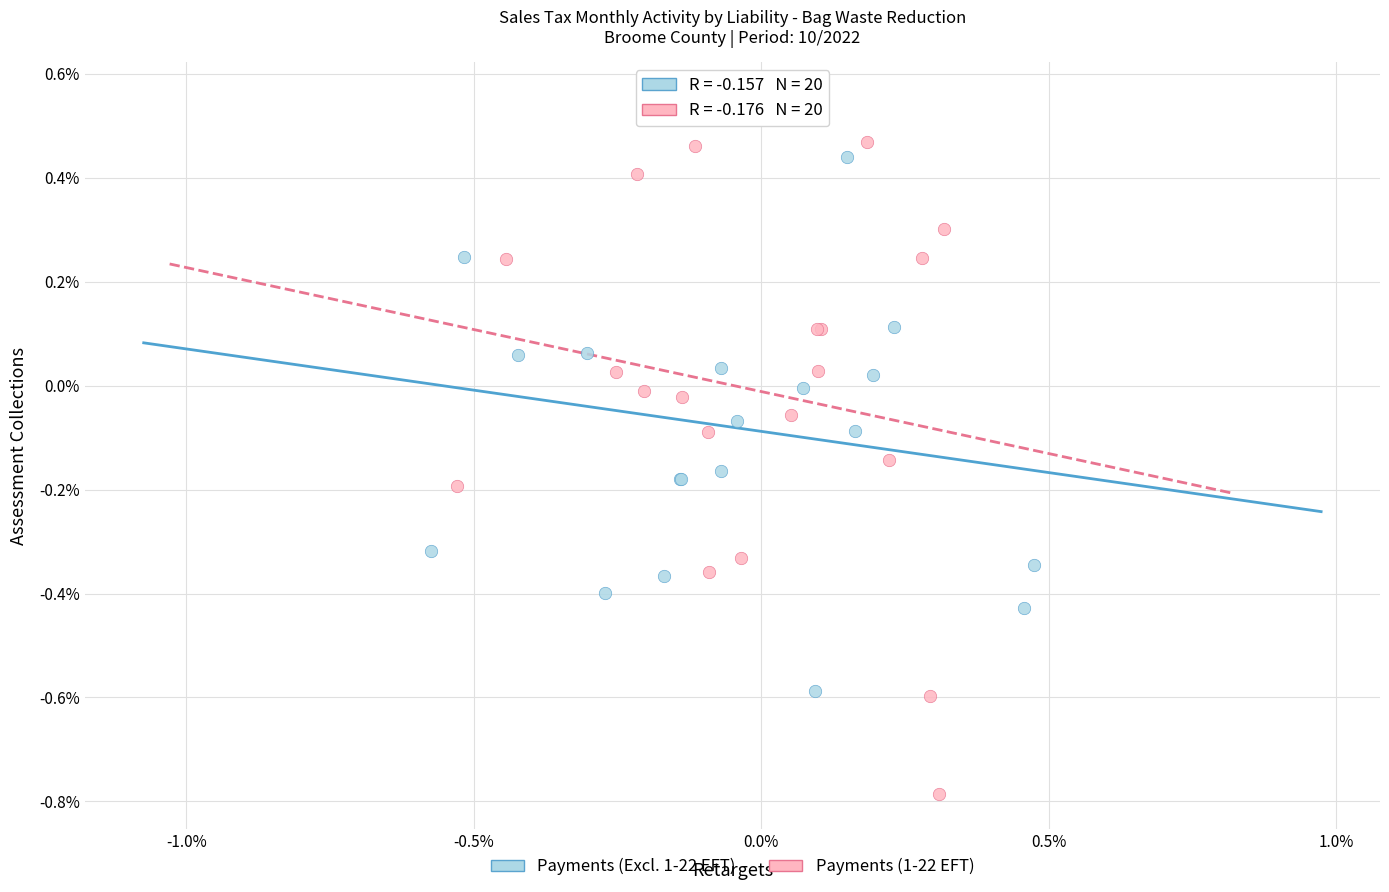

Which series has the largest Y range (max minus min)?

Payments (1-22 EFT)